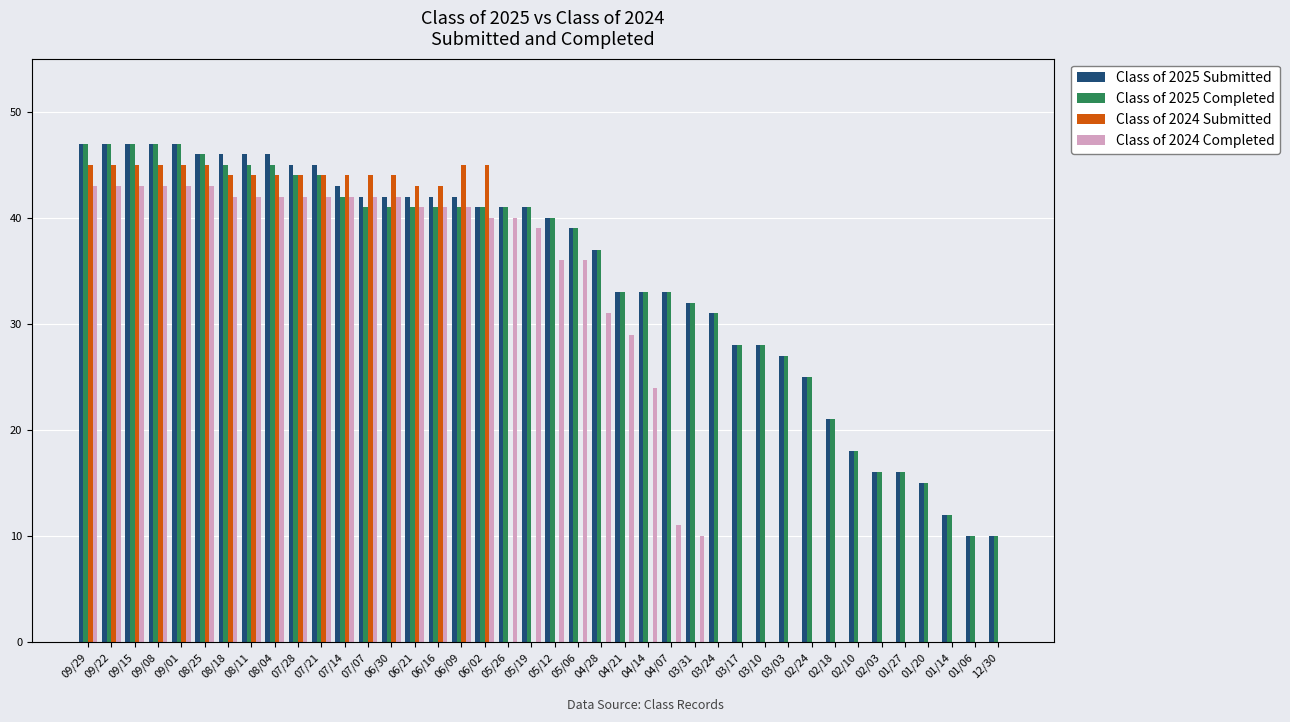

At which label does Class of 2025 Completed first exceed 41?

09/29